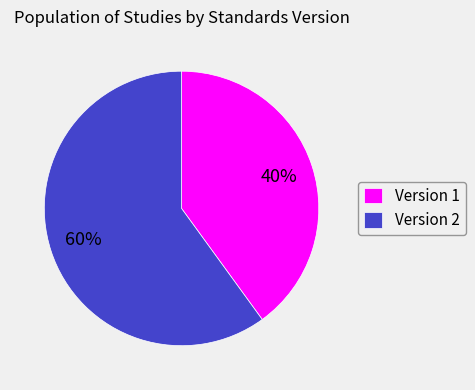

Combined, do Version 1 and Version 2 account for over 50%?

Yes